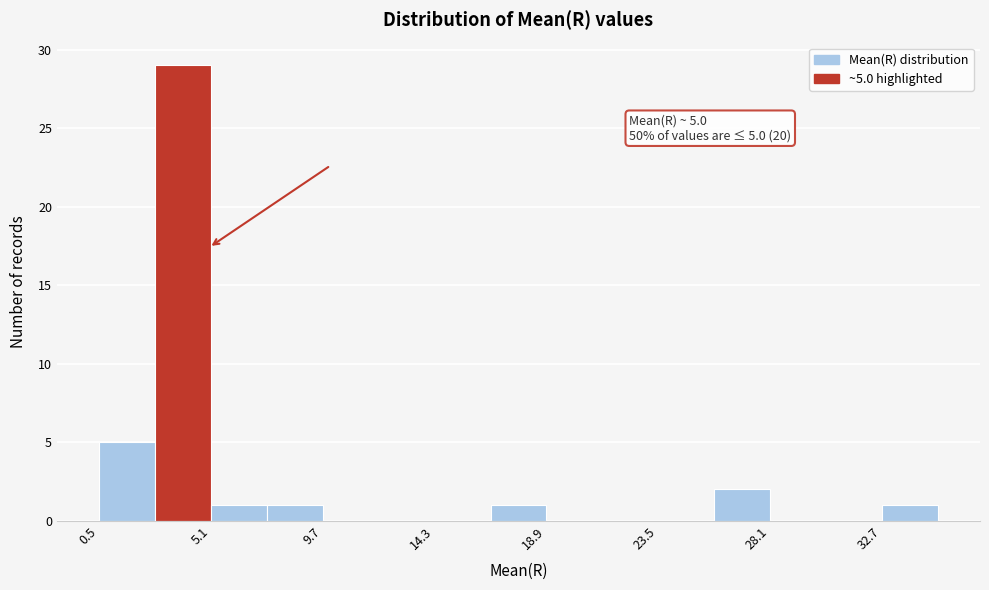

Which range on the x-axis has the tallest bar?

3.0 to 5.0